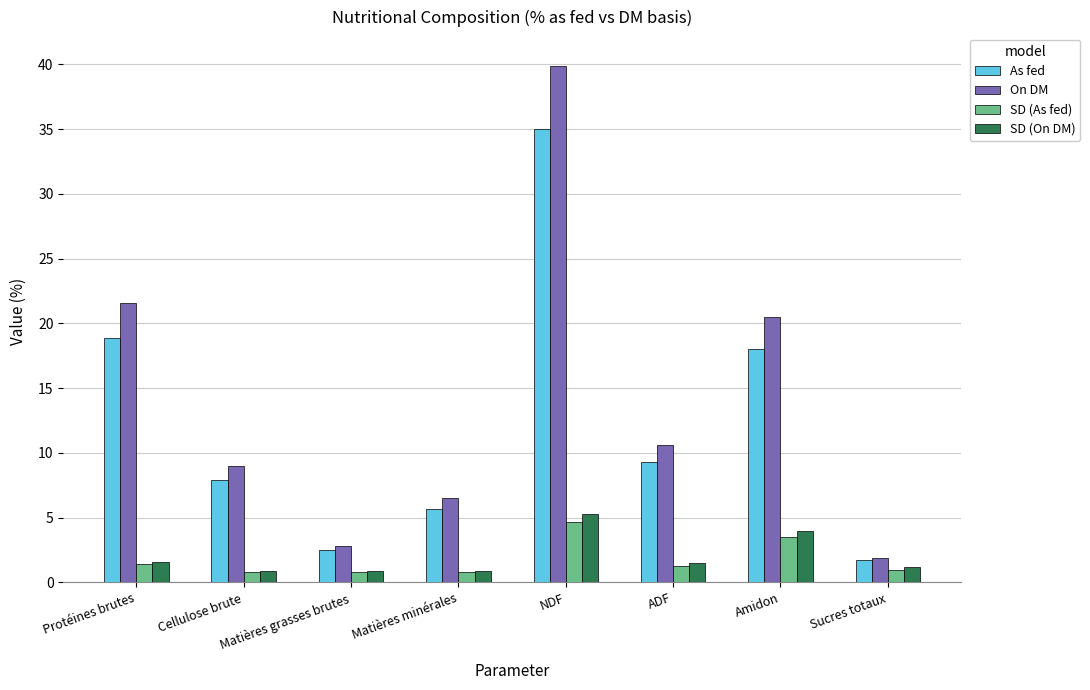

How many groups of bars are there?

8